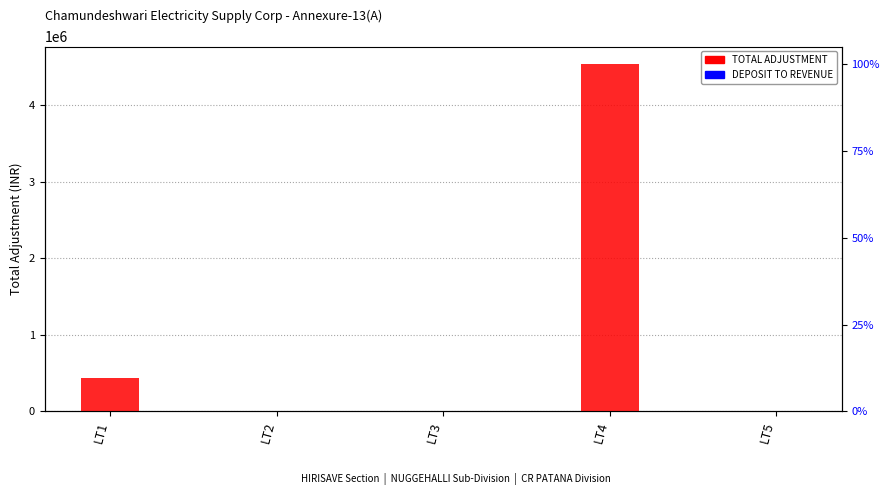

Reading right to left, extract all data points from this chart.

TOTAL ADJUSTMENT: LT5=4605.0	LT4=4539534.7	LT3=2728.6	LT2=1545.0	LT1=433105.5
DEPOSIT TO REVENUE: LT5=5620.0	LT4=0.0	LT3=0.0	LT2=1260.0	LT1=0.0
FL ADJUSTMENT: LT5=0.0	LT4=0.0	LT3=0.0	LT2=285.0	LT1=0.0